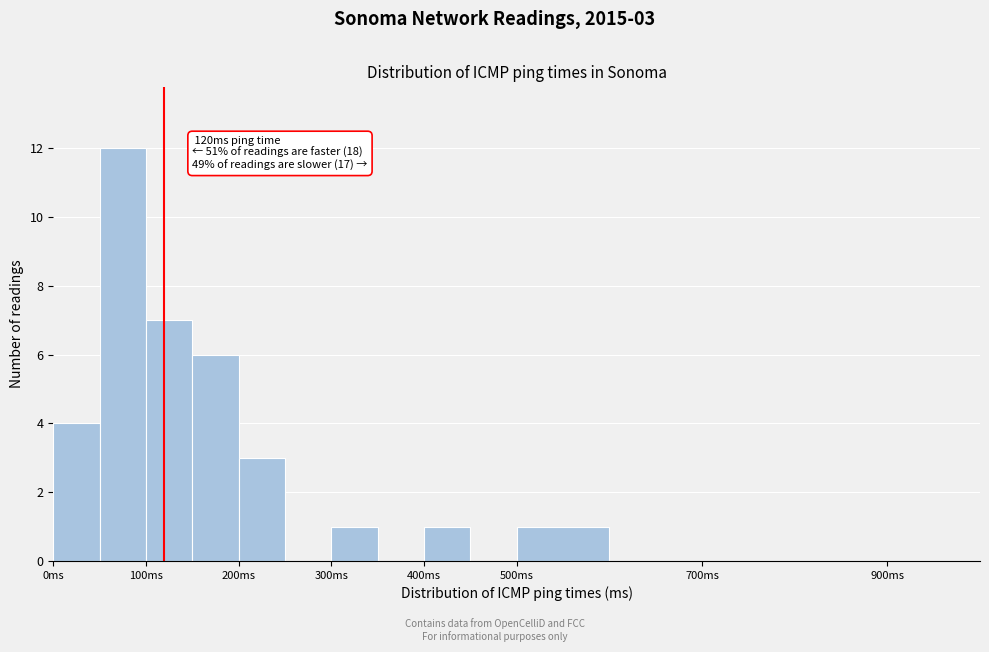

Over which range of the x-axis is the bar tallest?

50 to 100